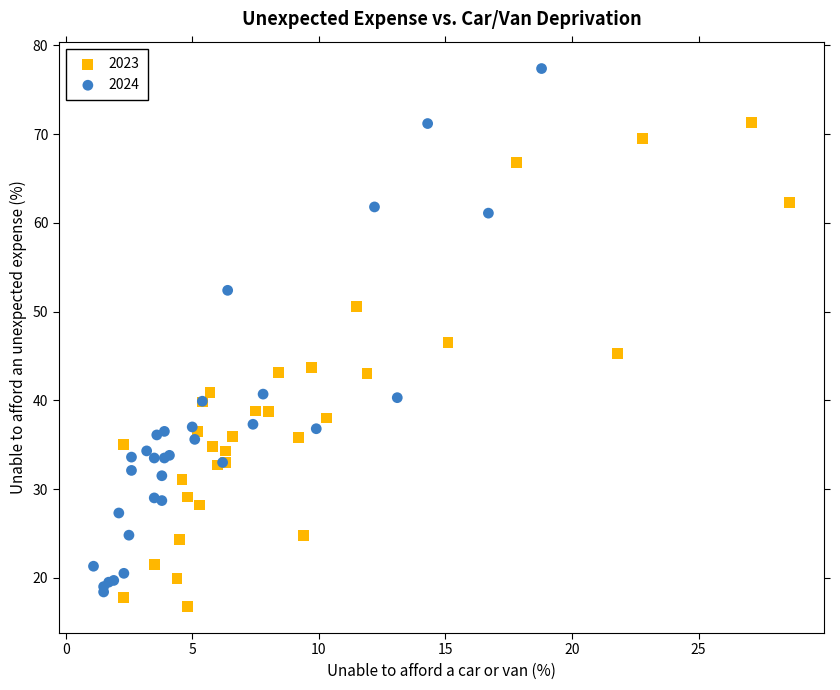

What are all the series names shown in the legend?

2023, 2024